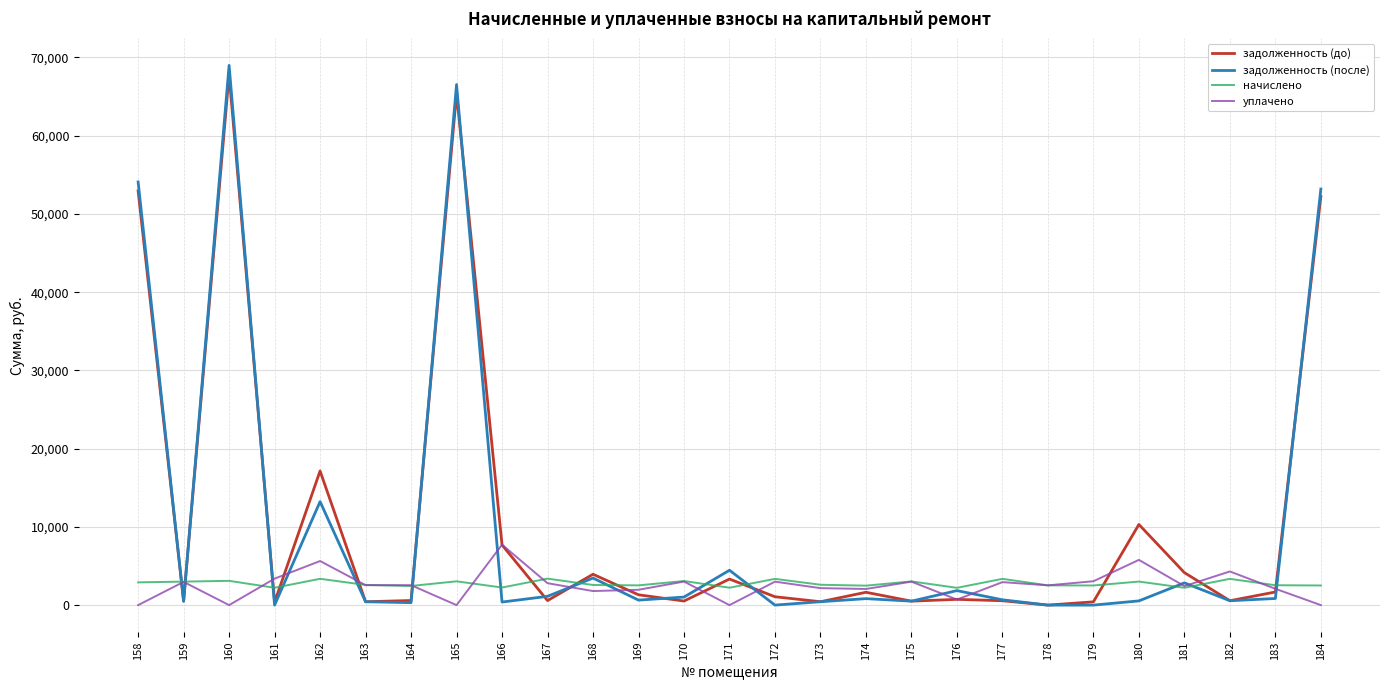

What is the highest value of the начислено series?

3387.1